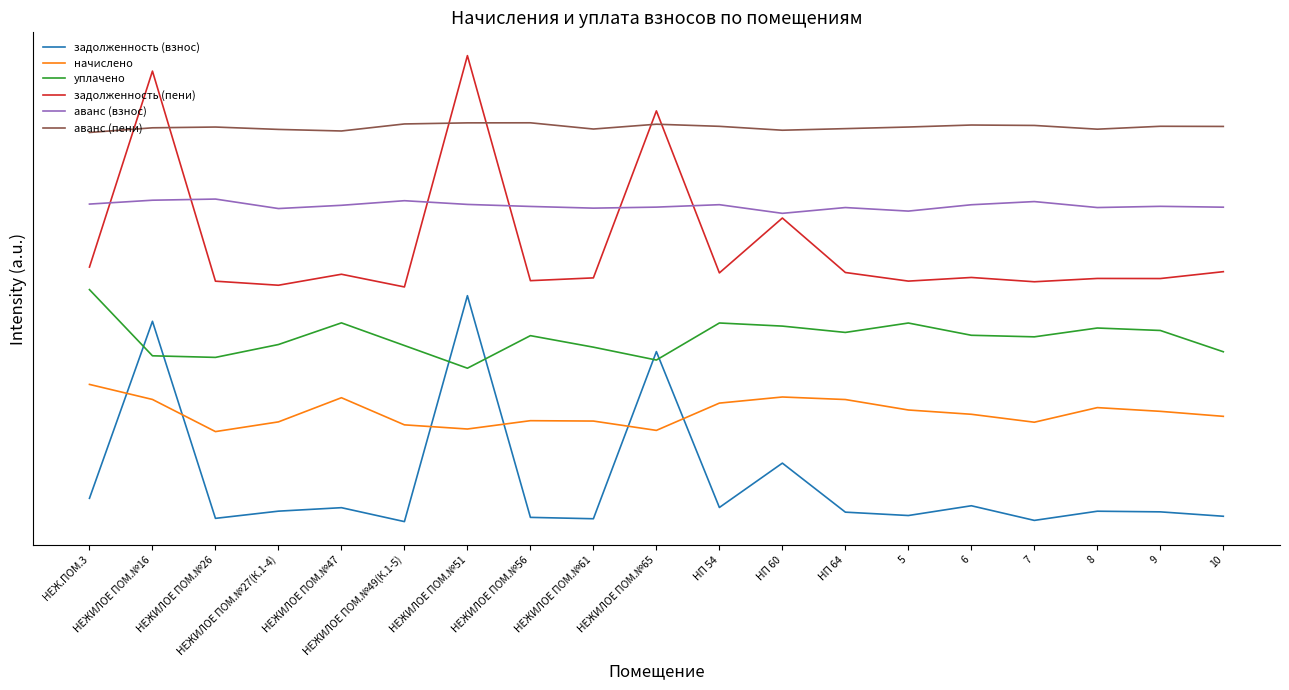

True or false: начислено and уплачено intersect in this chart.

False